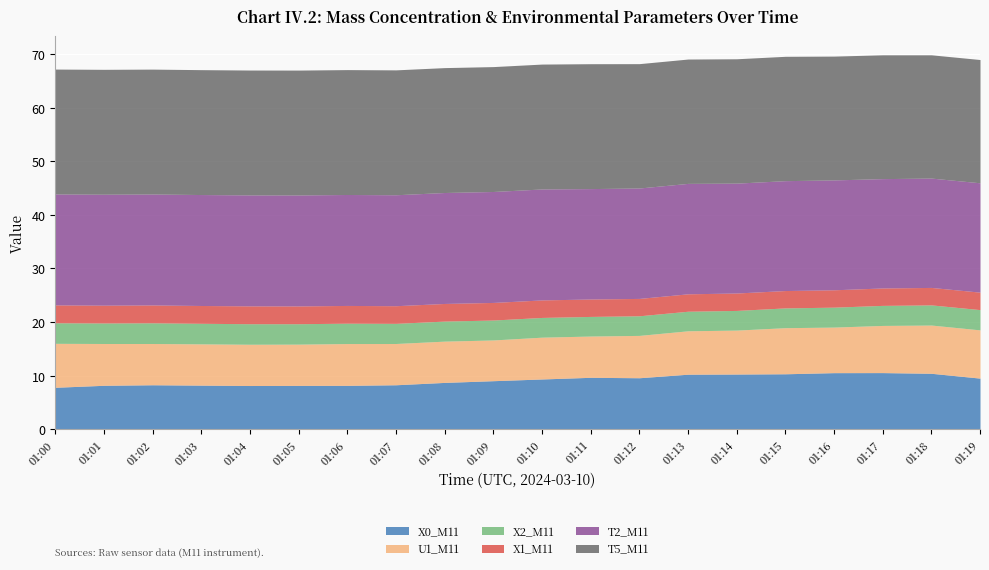

How many data points does each series have?

20